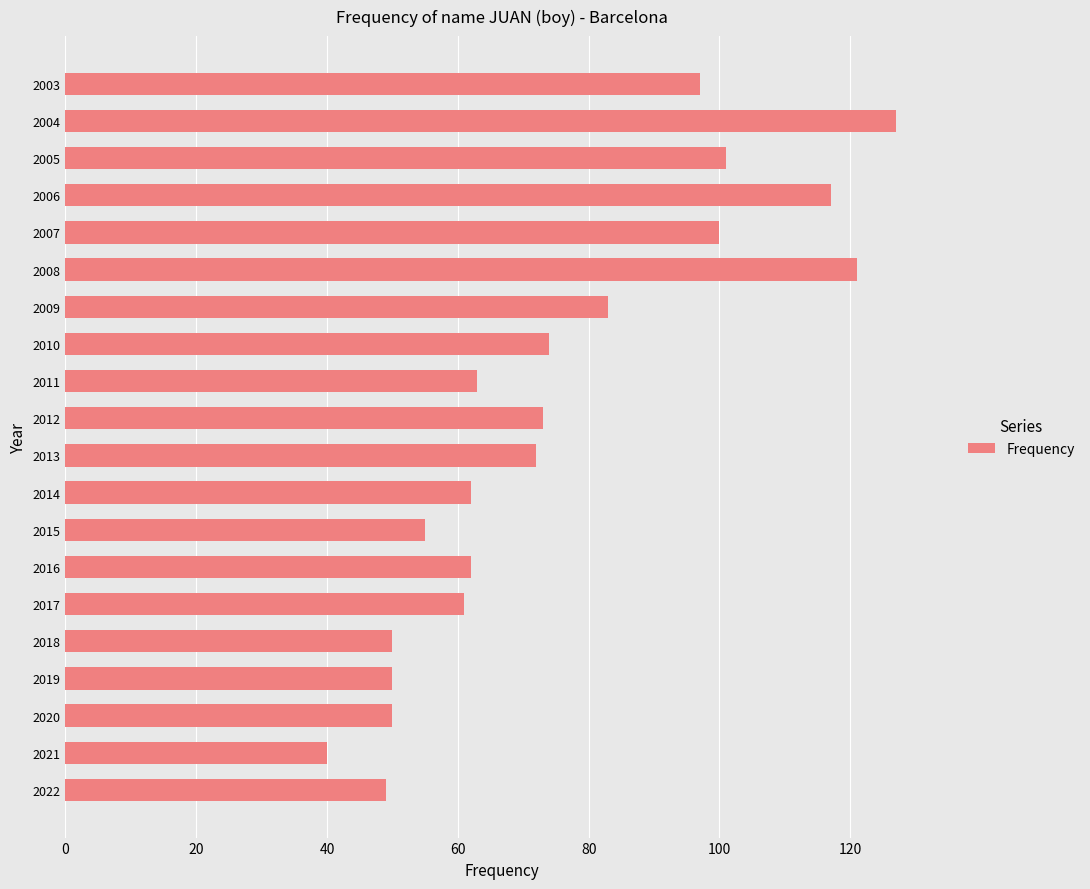

At which label is the value closest to 83?

2009